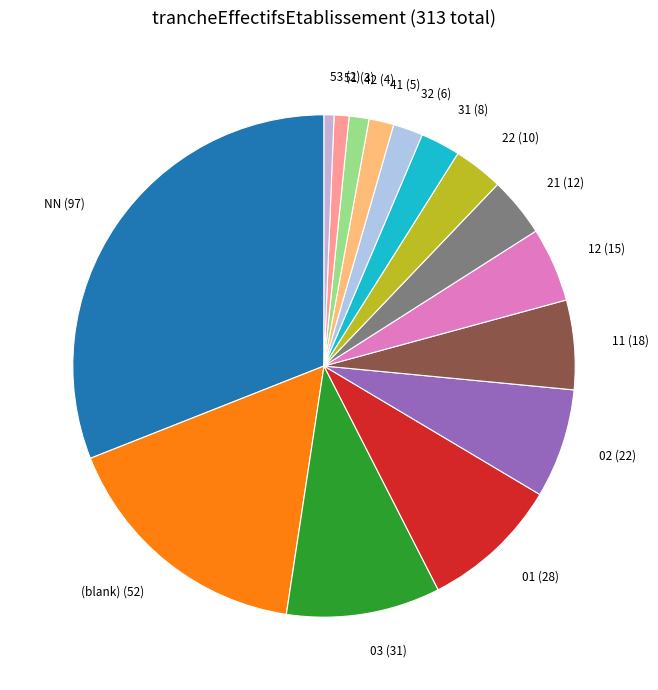

Which category has the biggest portion of the pie?

NN (97)